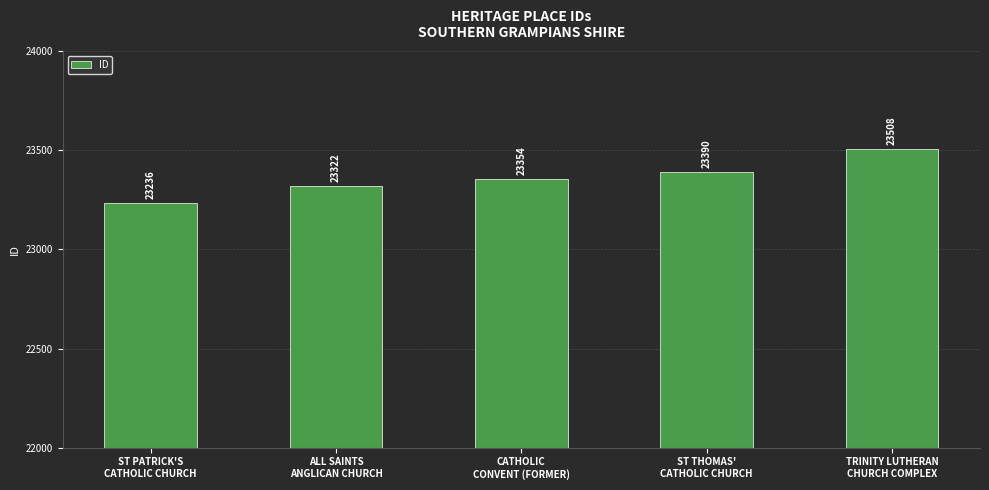

List the labels in order of value, smallest first.

ST PATRICK'S
CATHOLIC CHURCH, ALL SAINTS
ANGLICAN CHURCH, CATHOLIC
CONVENT (FORMER), ST THOMAS'
CATHOLIC CHURCH, TRINITY LUTHERAN
CHURCH COMPLEX